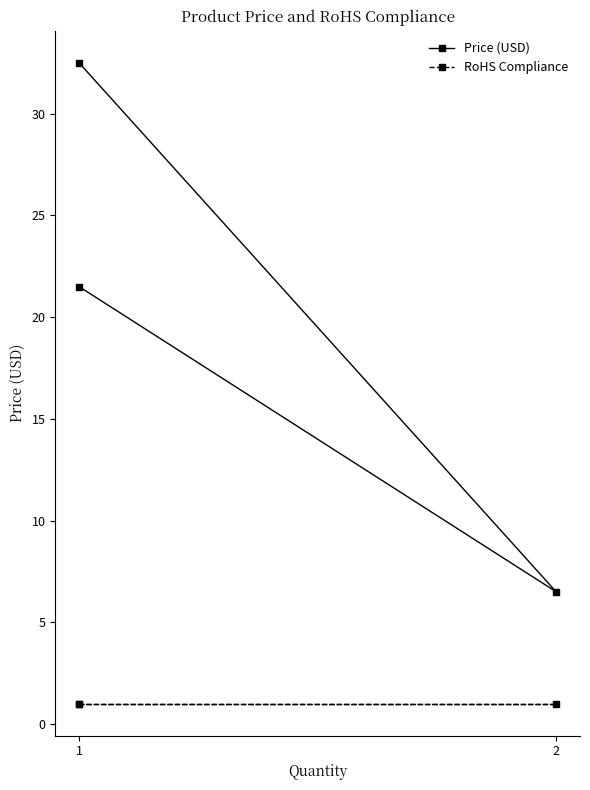

Rank the series by their average value, from highest to lowest.

Price (USD), RoHS Compliance